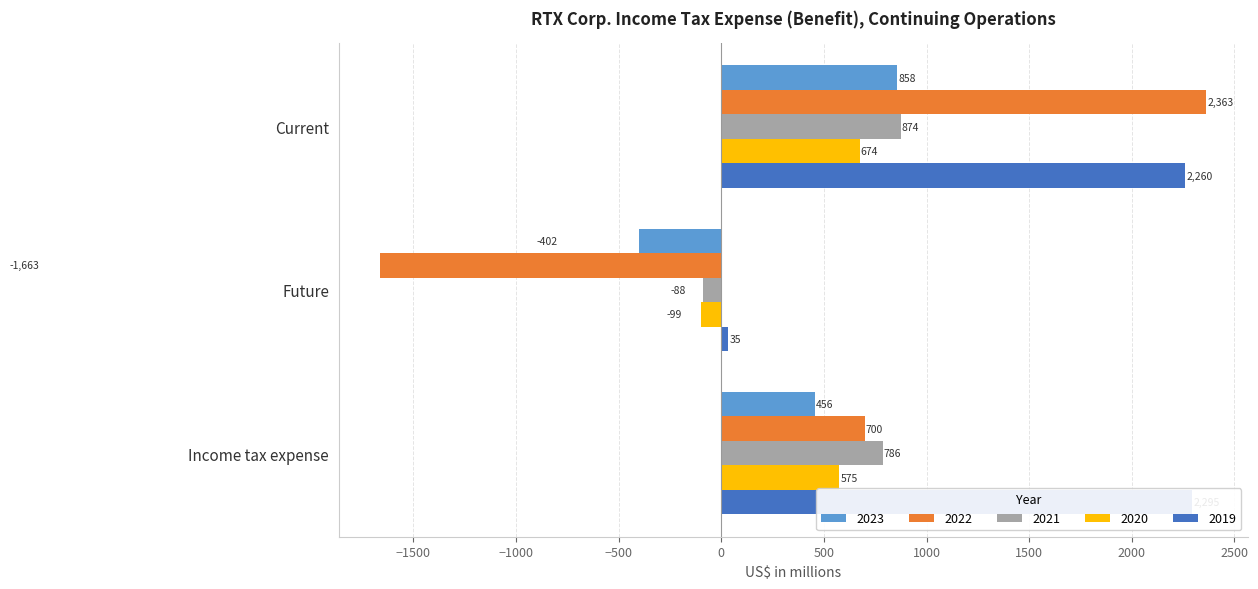

What is the label of the 1st bar from the left?

Current